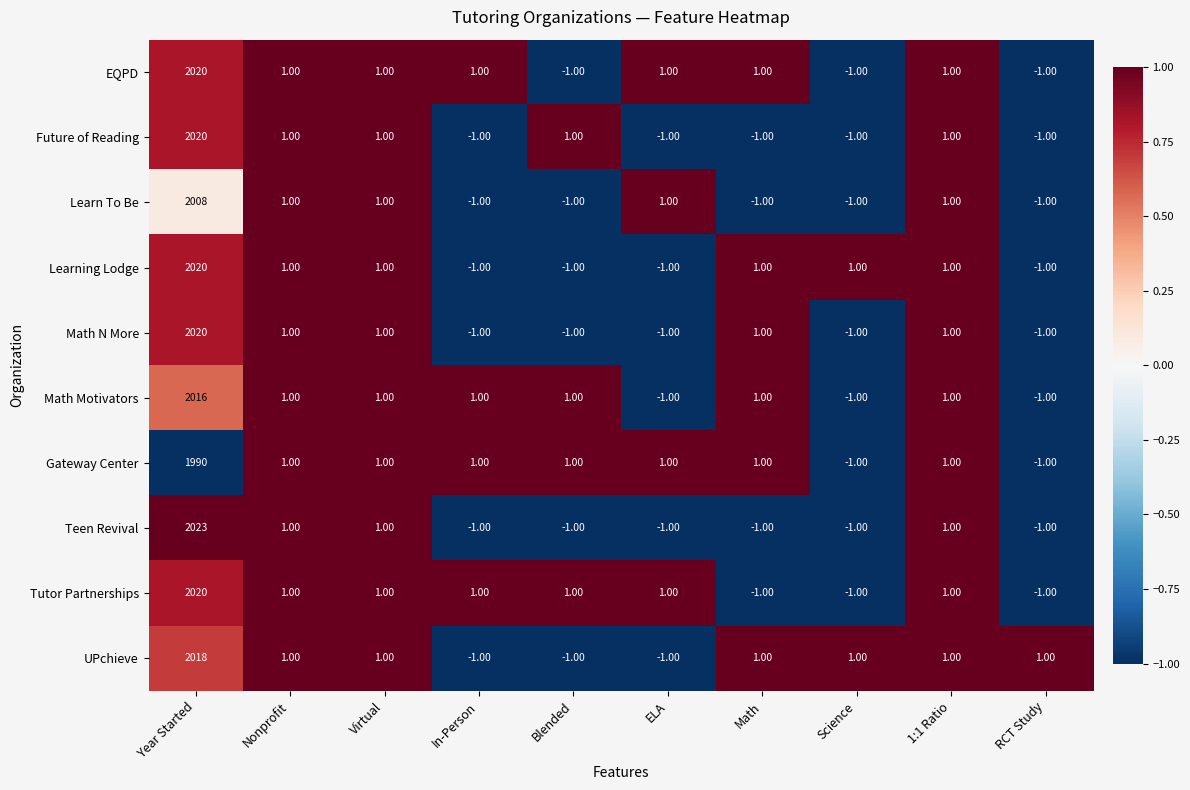

Is the value of Teen Revival at Science greater than the value of Math Motivators at 1:1 Ratio?

No